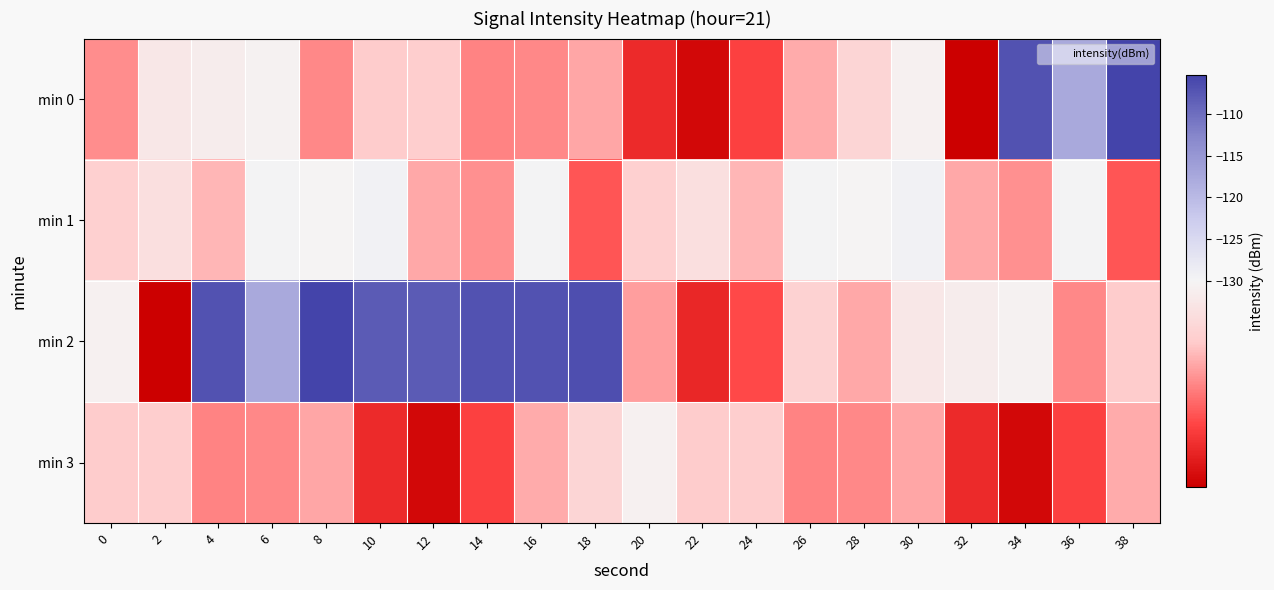

List the series in order of their peak value, highest first.

min 0, min 2, min 1, min 3